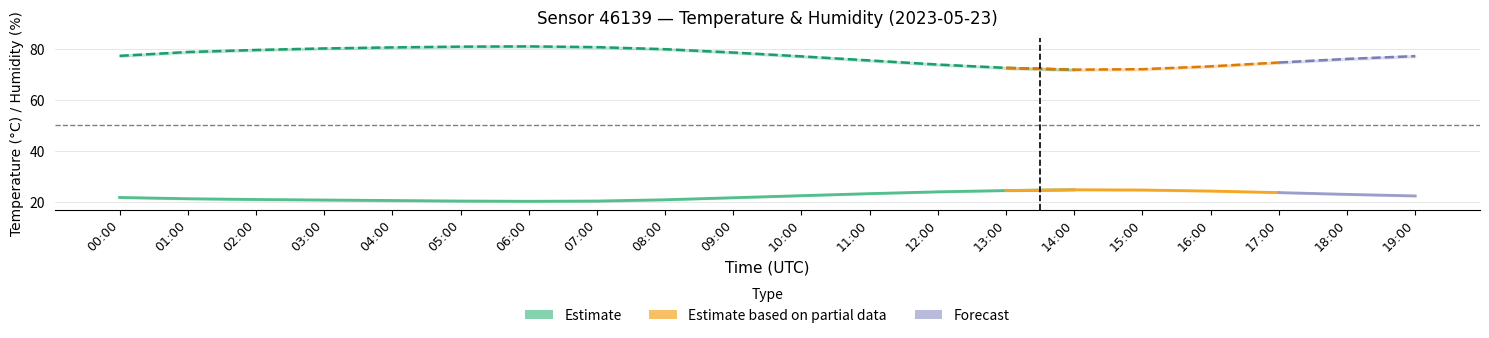

Reading right to left, transcribe all the data shown in this chart.

temperature: 22.5	23.1	23.8	24.4	24.8	24.9	24.6	24.1	23.4	22.6	21.8	21.0	20.5	20.4	20.5	20.7	20.9	21.1	21.4	21.9
temperature_lo: 22.3	22.9	23.6	24.2	24.6	24.7	24.4	23.9	23.2	22.4	21.6	20.8	20.3	20.2	20.3	20.5	20.7	20.9	21.2	21.7
temperature_hi: 22.7	23.3	24.0	24.6	25.0	25.1	24.8	24.3	23.6	22.8	22.0	21.2	20.7	20.6	20.7	20.9	21.1	21.3	21.6	22.1
humidity: 77.1	76.0	74.6	73.1	72.0	71.8	72.5	73.8	75.4	77.0	78.5	79.8	80.6	80.9	80.8	80.5	80.1	79.5	78.7	77.2
humidity_lo: 76.7	75.6	74.2	72.7	71.6	71.4	72.1	73.4	75.0	76.6	78.1	79.4	80.2	80.5	80.4	80.1	79.7	79.1	78.3	76.8
humidity_hi: 77.5	76.4	75.0	73.5	72.4	72.2	72.9	74.2	75.8	77.4	78.9	80.2	81.0	81.3	81.2	80.9	80.5	79.9	79.1	77.6